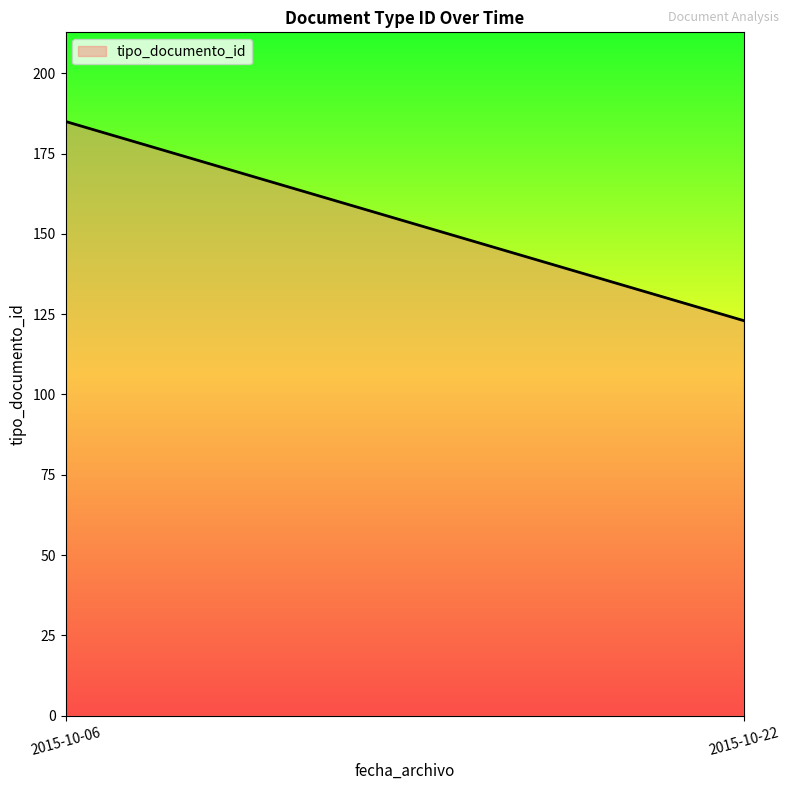

How many lines are shown in the chart?

1